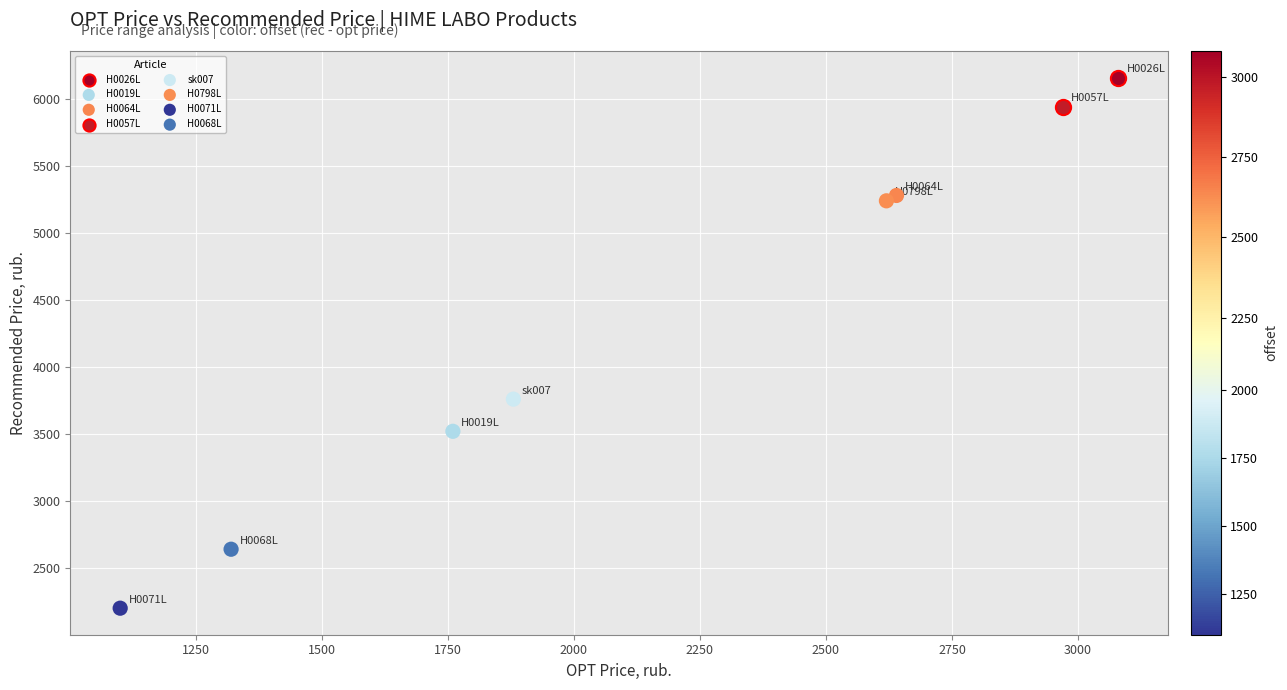

Which series contains the lowest Y value?

H0071L